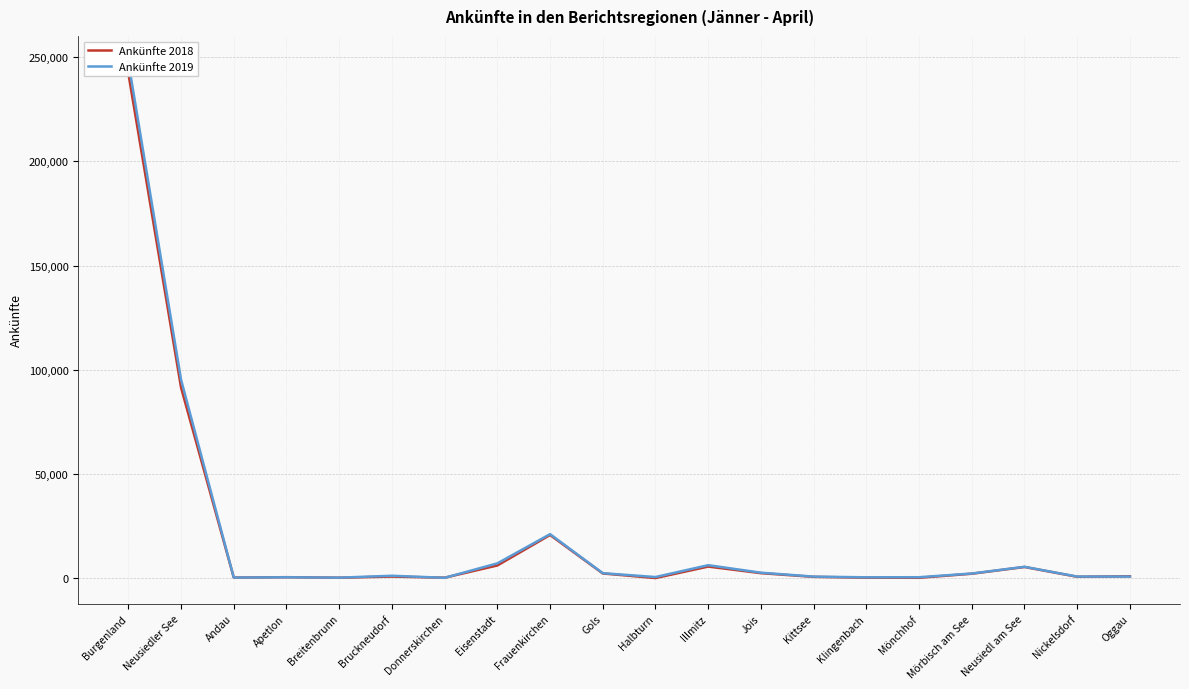

Where is Ankünfte 2018 nearest to the value 121149?

Neusiedler See